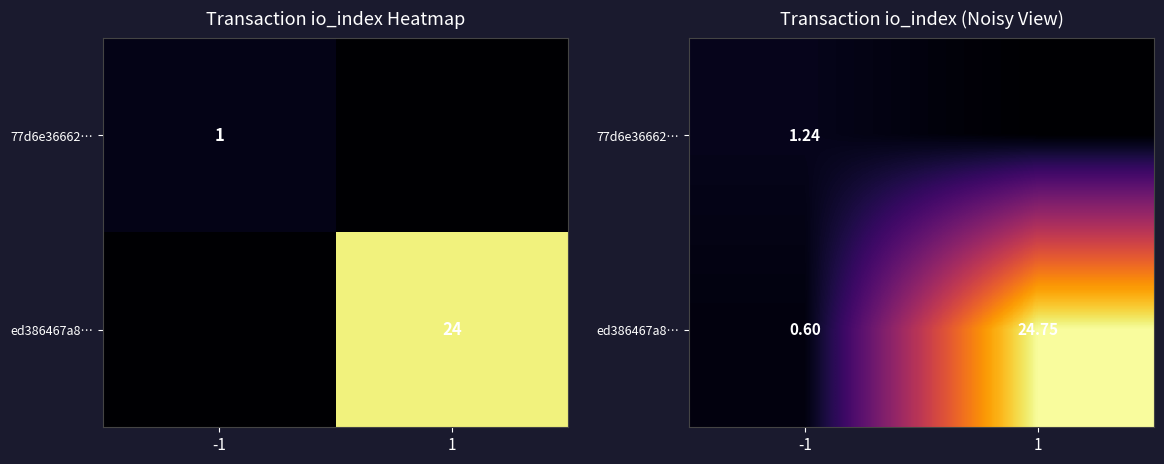

Which category has the highest value in the 77d6e36662… series?

-1